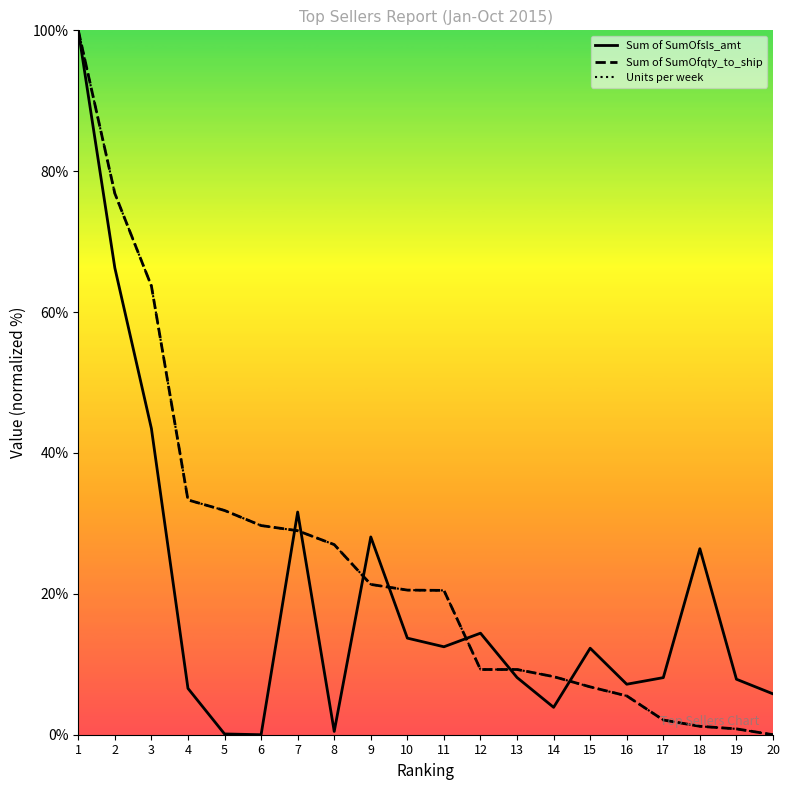

Which series has the widest spread of values?

Sum of SumOfsls_amt